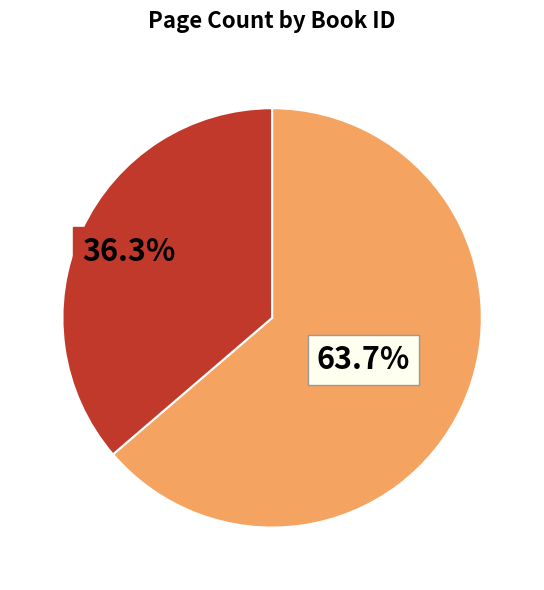

To the nearest percent, what is the difference between the largest and smallest slice percentages?

27%